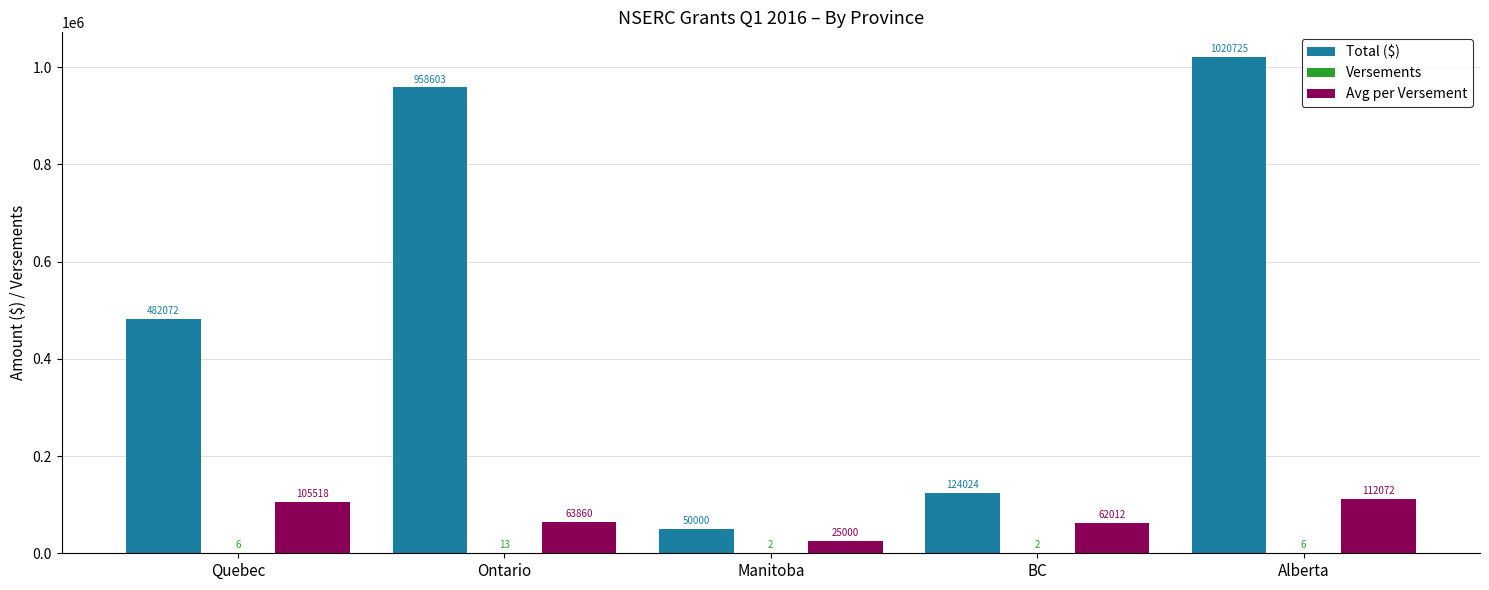

True or false: Avg per Versement has a value of 25000 at Manitoba.

True